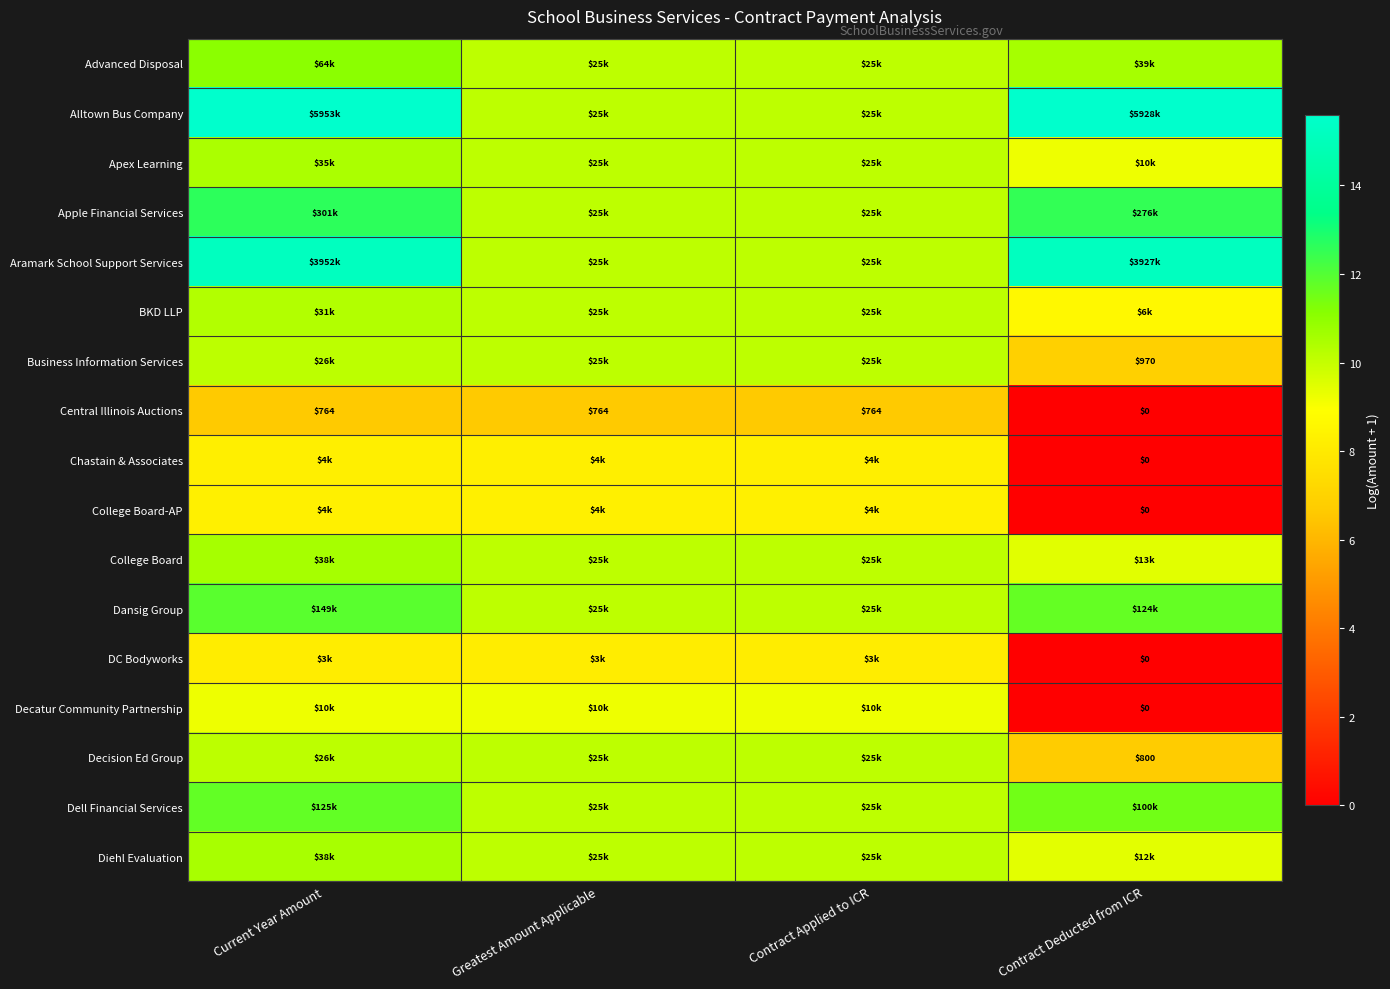

Is the value of Apex Learning at Contract Applied to ICR greater than the value of Central Illinois Auctions at Contract Applied to ICR?

Yes